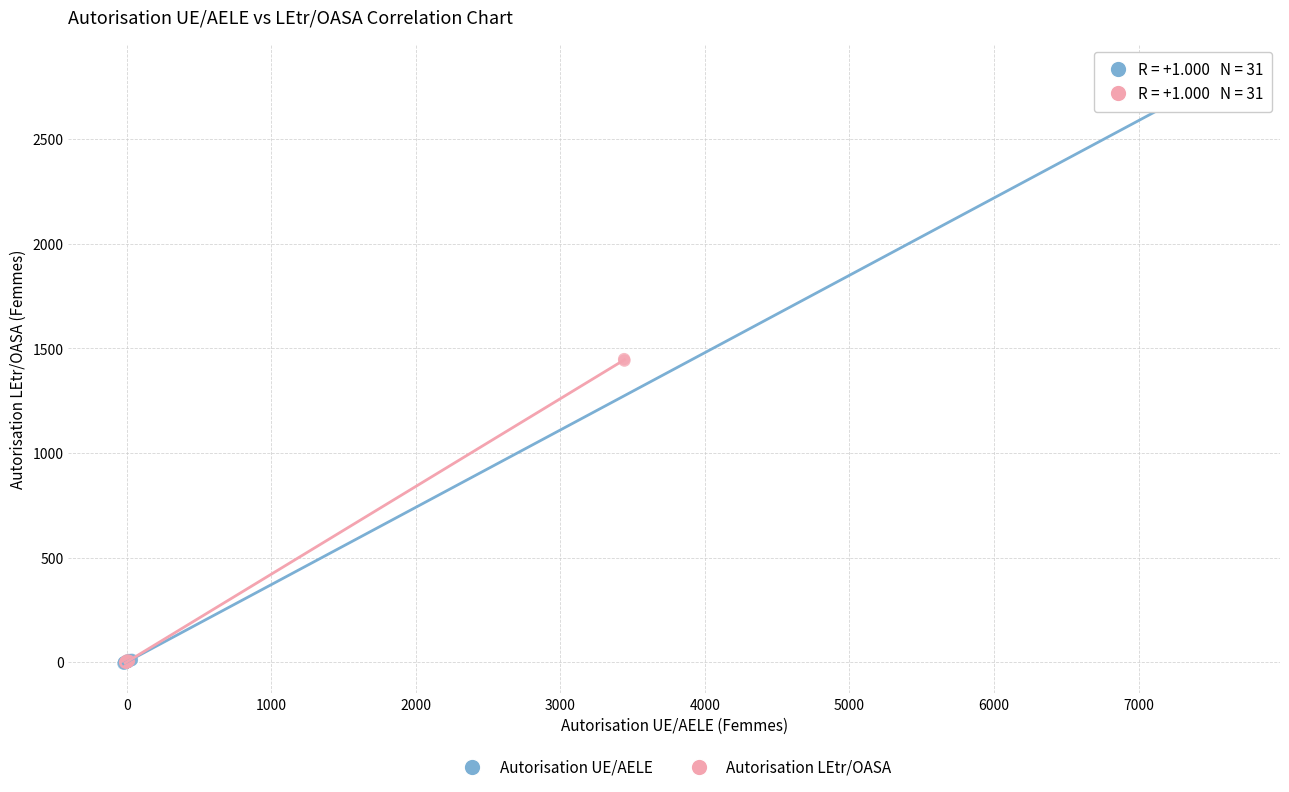

Which series has the largest Y range (max minus min)?

Autorisation UE/AELE